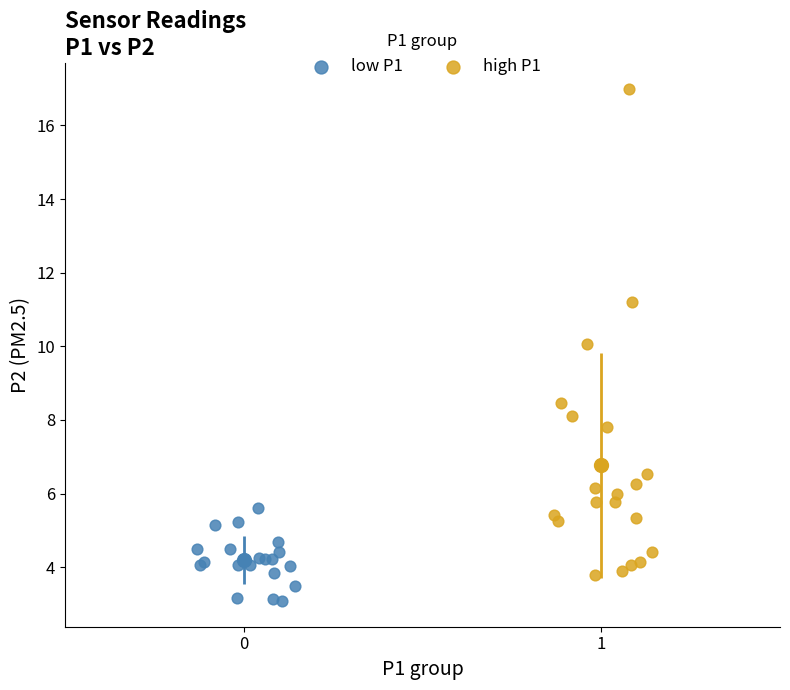

What are all the series names shown in the legend?

low P1, high P1